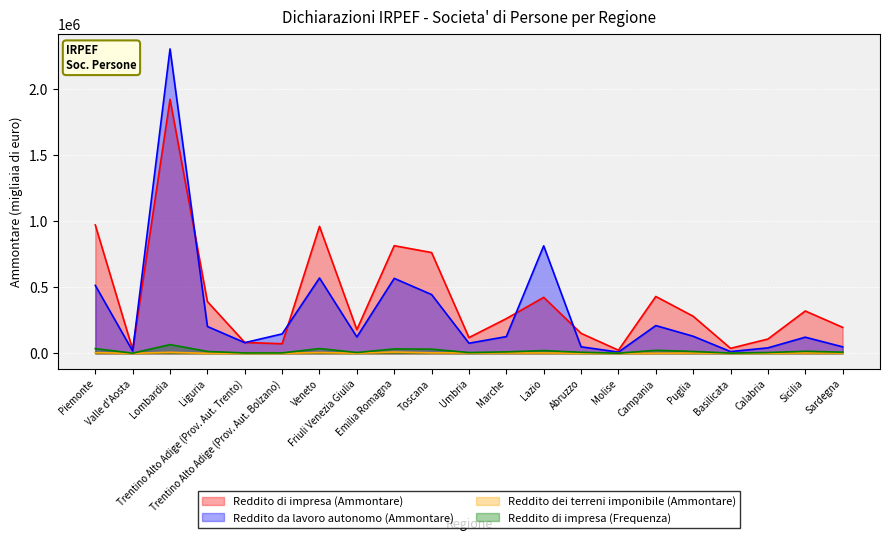

Reading right to left, transcribe all the data shown in this chart.

Reddito di impresa (Ammontare): 197103	321072	108569	38185	281222	430957	24012	151786	424406	263191	119594	763708	815679	179715	961991	72904	82702	392417	1924100	29421	972784
Reddito da lavoro autonomo (Ammontare): 49463	122585	41687	13519	129824	210578	9587	49804	814484	126986	76989	445439	568204	124106	570881	147425	81265	203837	2306039	17905	514808
Reddito dei terreni imponibile (Ammontare): 2455	3152	1055	488	2679	777	192	742	3232	2745	3268	3817	10151	1141	6155	157	329	401	7839	115	5382
Reddito di impresa (Frequenza): 9335	16070	6604	2137	14419	23333	1481	8469	21209	11528	6406	31851	33736	6618	36499	3532	3241	14642	66560	1550	36048